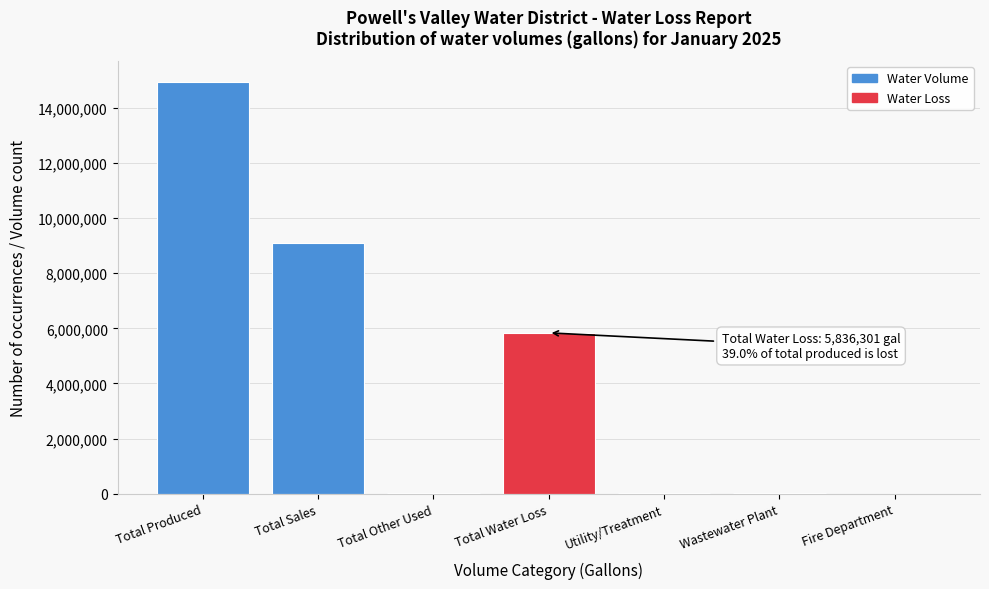

What is the greatest value displayed?

14952000